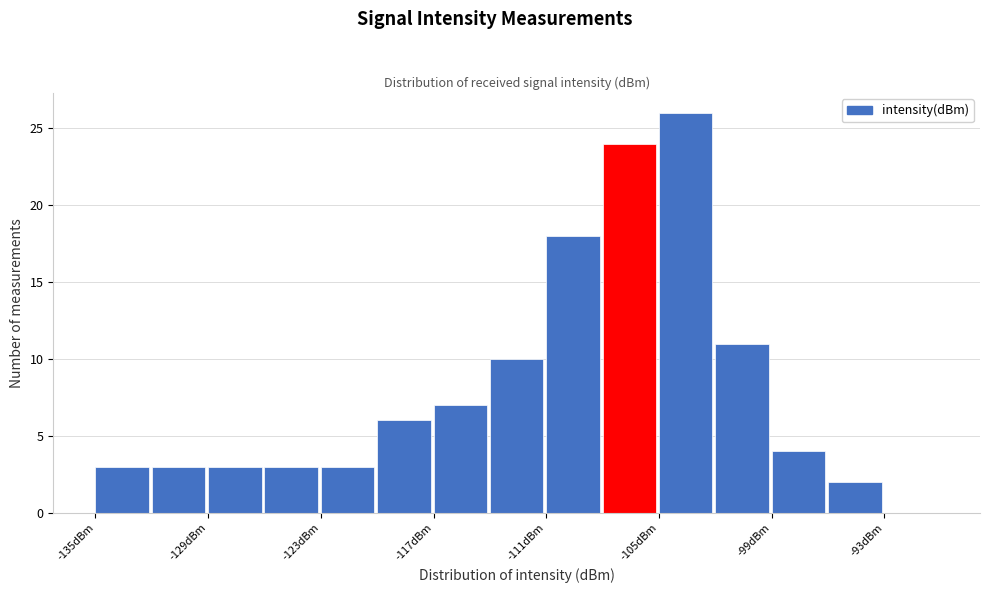

Around what value on the x-axis is the tallest bar? Give the approximate position of its centre, as read against the axis.

-104